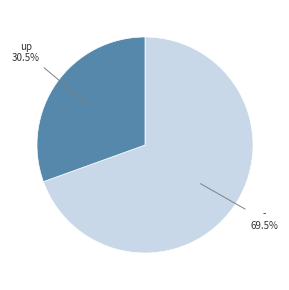

Does any single category account for the majority?

Yes